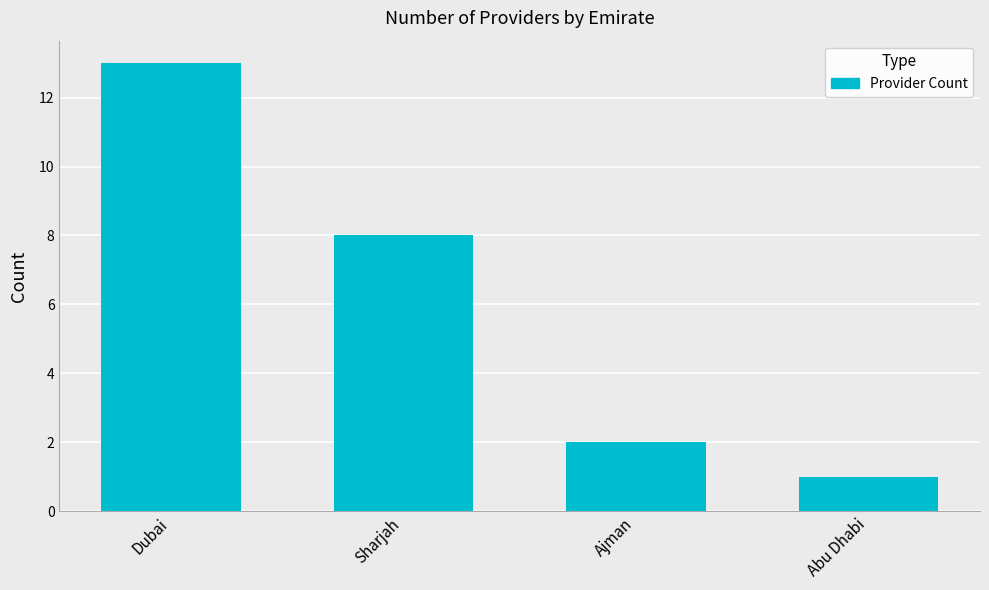

List the labels in order of value, largest first.

Dubai, Sharjah, Ajman, Abu Dhabi